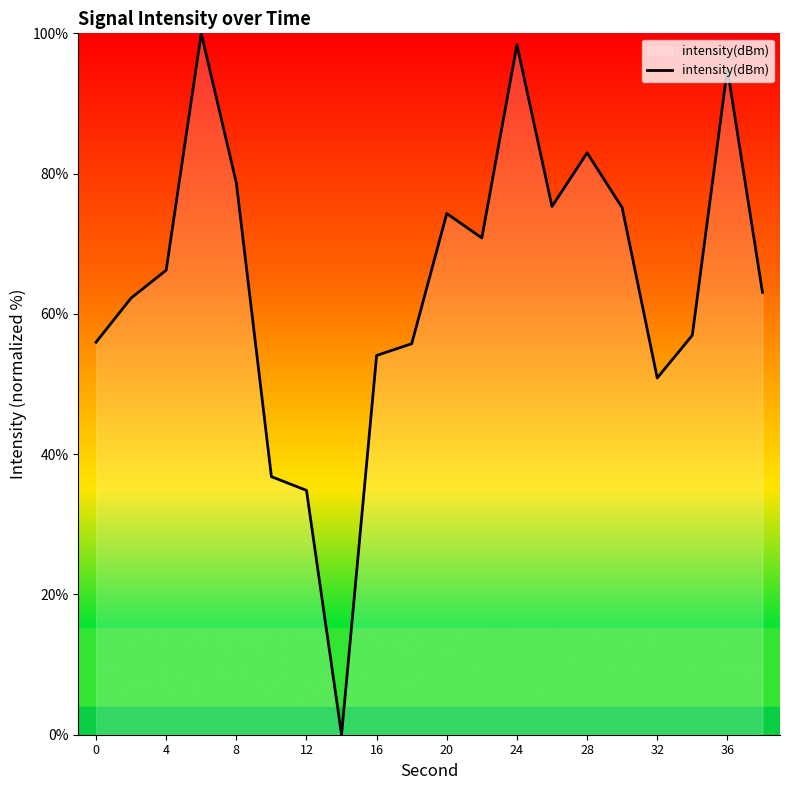

What is the difference between the maximum and minimum values?

100.0